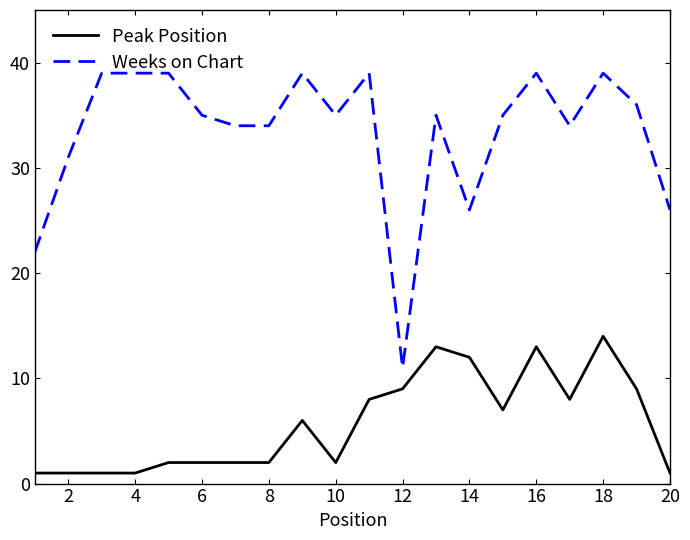

What is the maximum value for Peak Position?

14